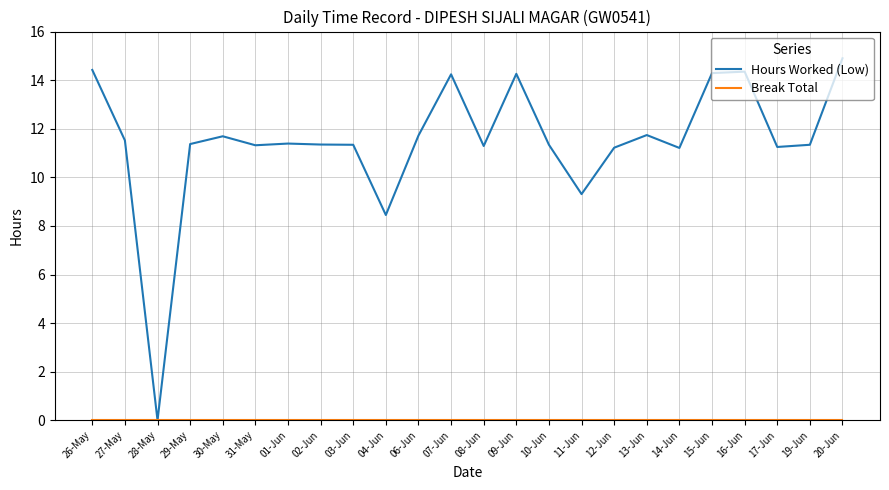

Which series has the largest total across all categories?

Hours Worked (Low)